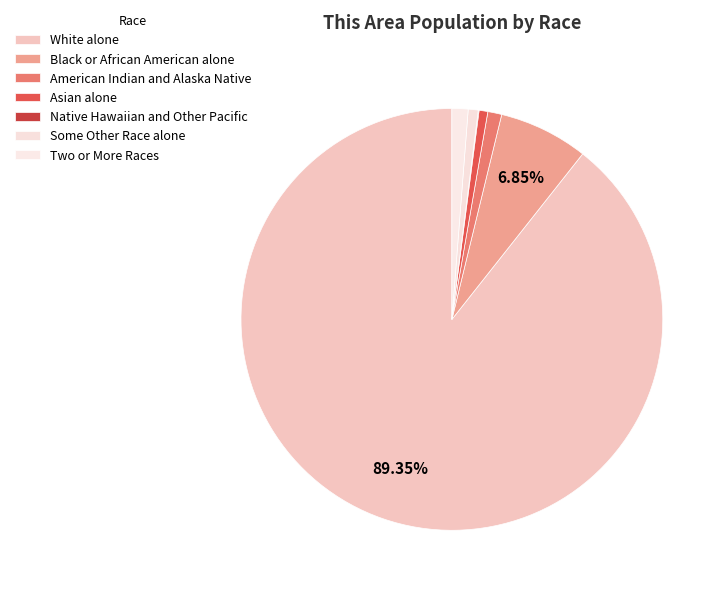

The Some Other Race alone slice represents 1% of the pie. True or false?

True